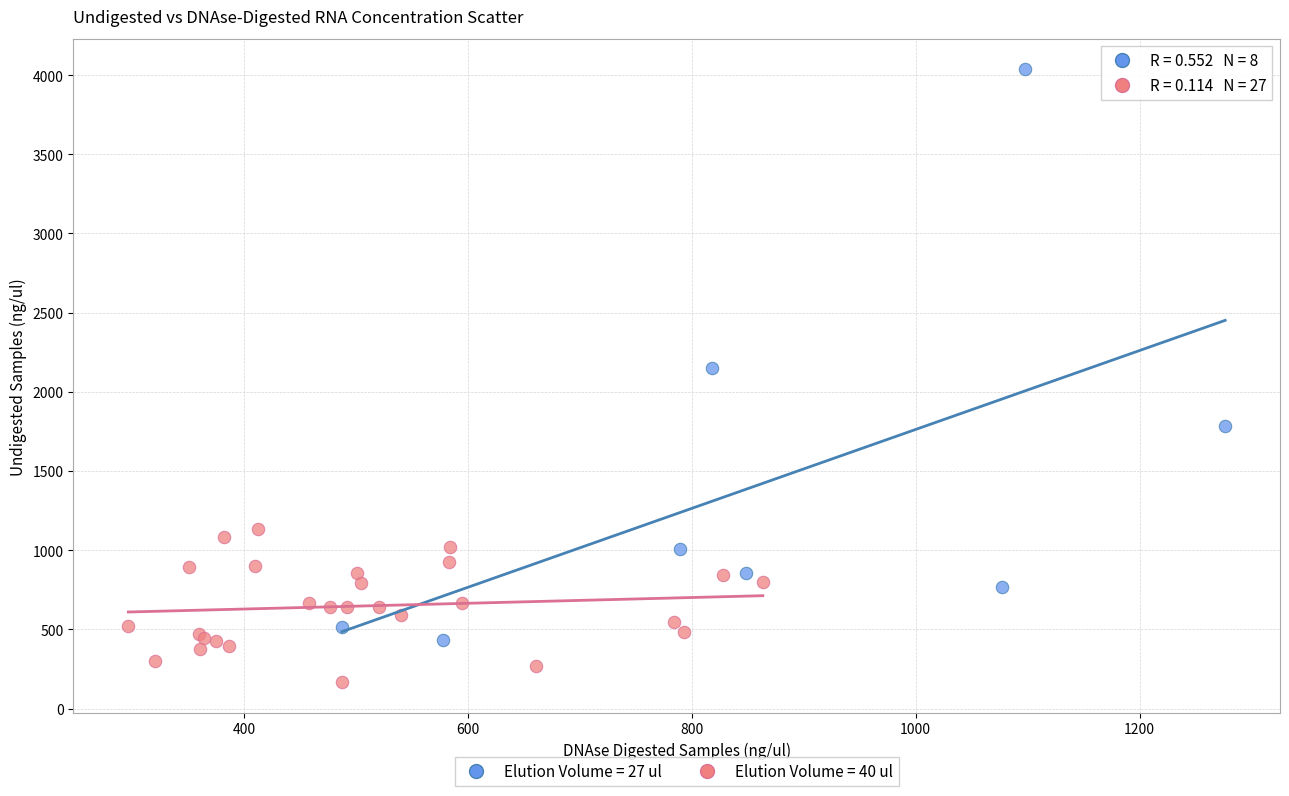

Which series has the widest spread of Y values?

Elution Volume = 27 ul